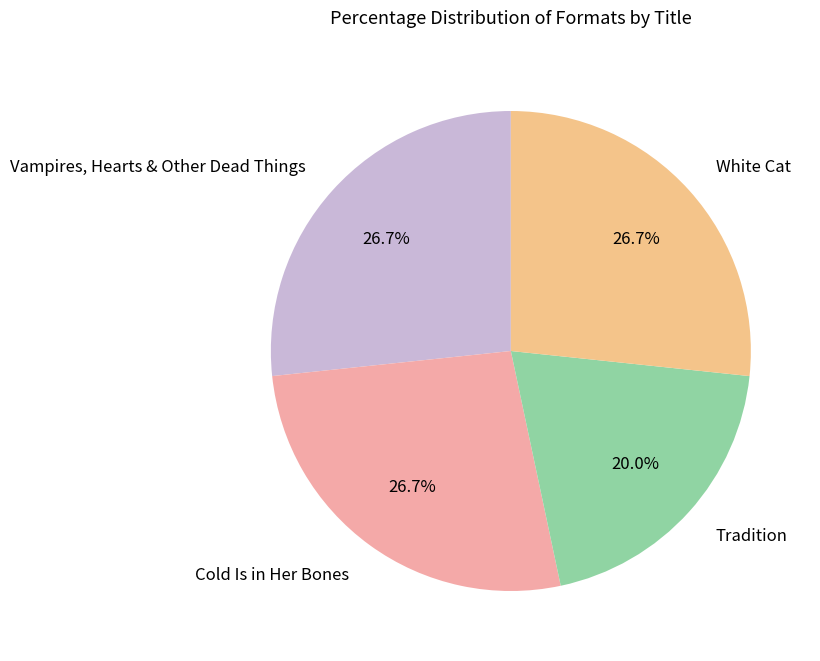

Count the number of slices in the pie.

4